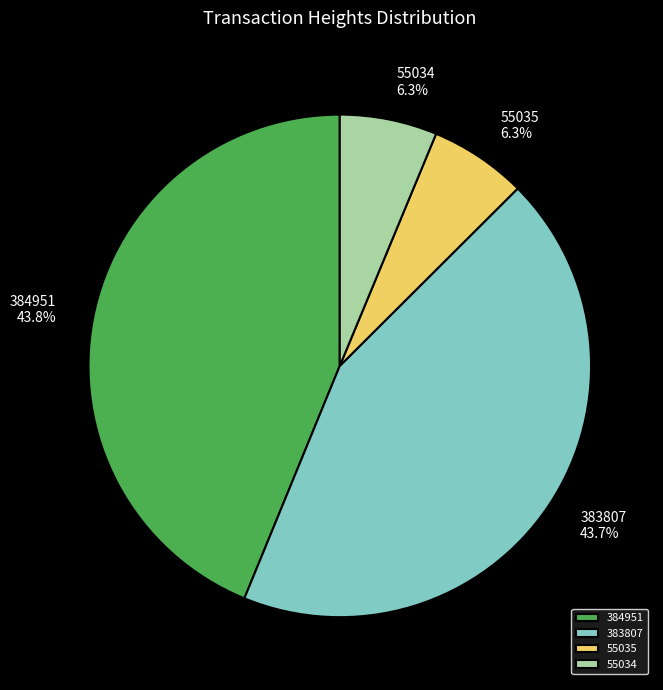

Is the sum of 383807 and 384951 greater than half?

Yes